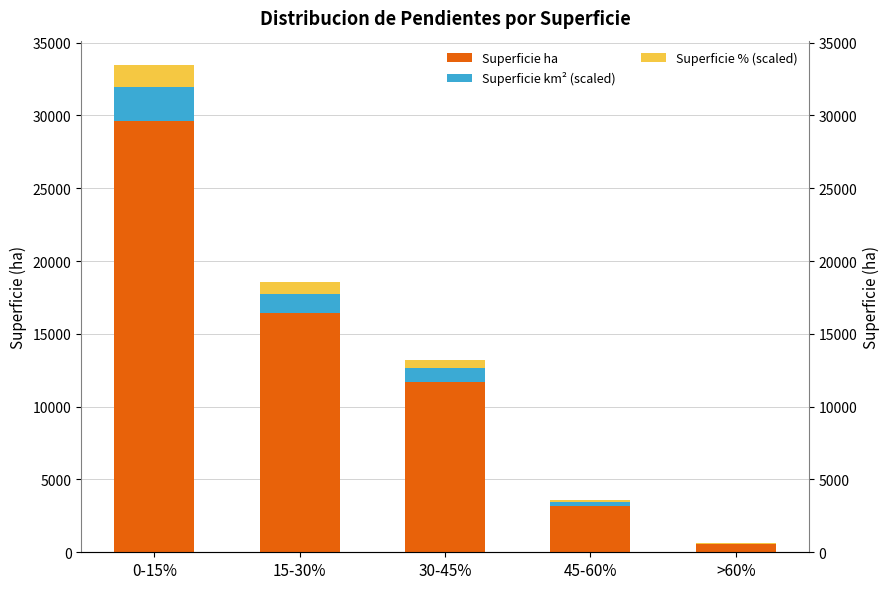

True or false: Superficie km² (scaled) has a value of 2369.2 at 0-15%.

True